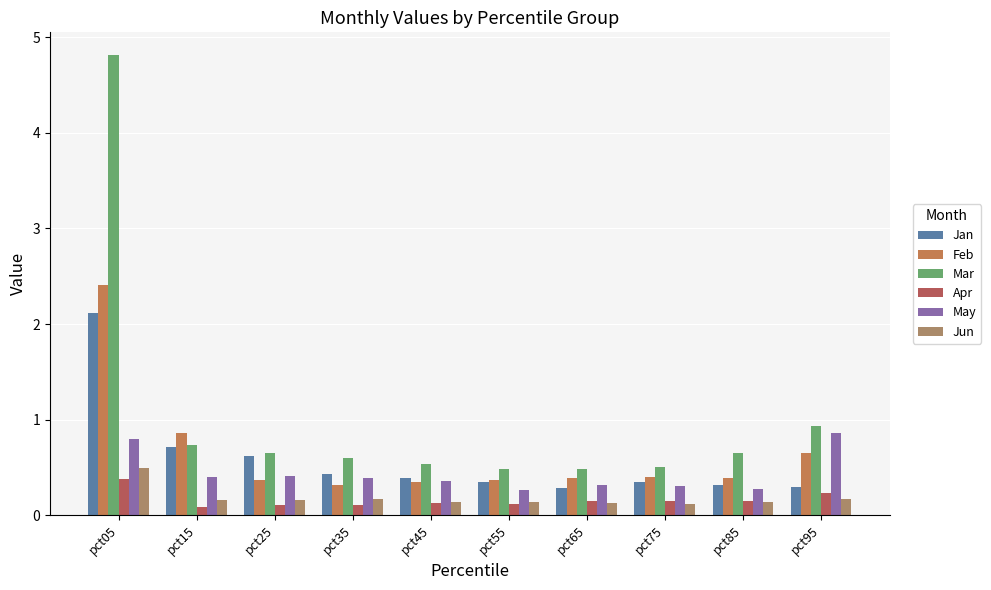

What is the maximum value shown in the chart?

4.8